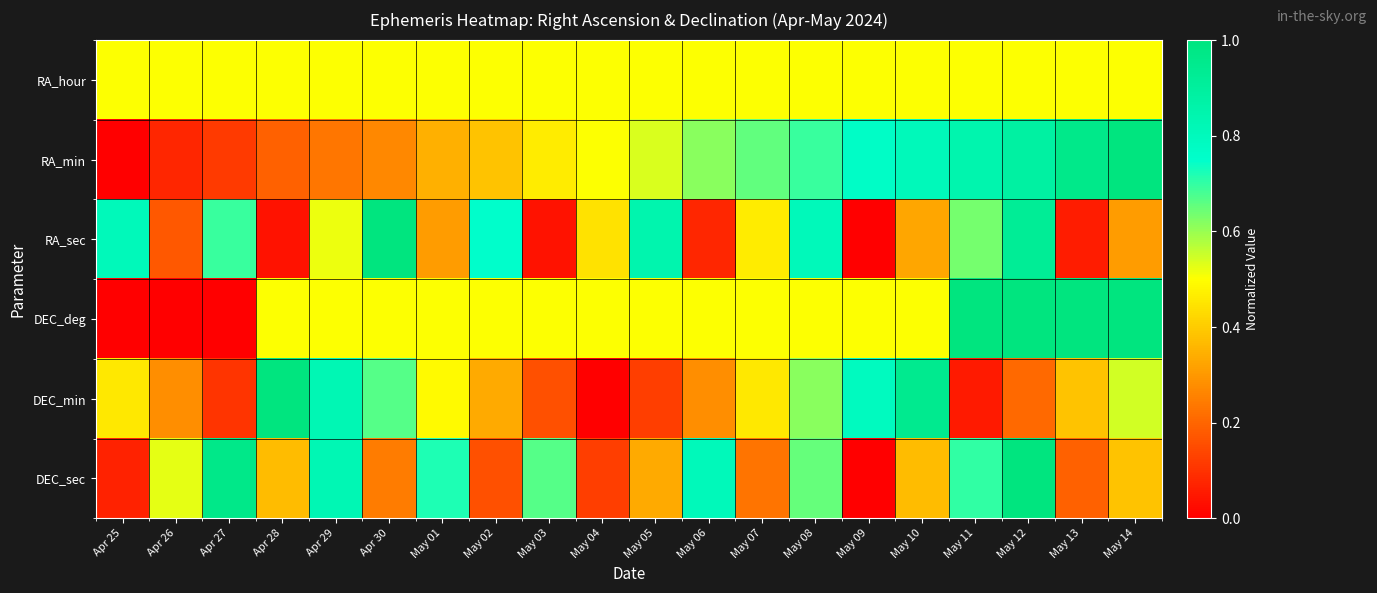

Reading left to right, what are all the values shown in this chart?

RA_hour: Apr 25=0.5	Apr 26=0.5	Apr 27=0.5	Apr 28=0.5	Apr 29=0.5	Apr 30=0.5	May 01=0.5	May 02=0.5	May 03=0.5	May 04=0.5	May 05=0.5	May 06=0.5	May 07=0.5	May 08=0.5	May 09=0.5	May 10=0.5	May 11=0.5	May 12=0.5	May 13=0.5	May 14=0.5
RA_min: Apr 25=0.0	Apr 26=0.1	Apr 27=0.1	Apr 28=0.2	Apr 29=0.2	Apr 30=0.3	May 01=0.3	May 02=0.4	May 03=0.5	May 04=0.5	May 05=0.5	May 06=0.6	May 07=0.7	May 08=0.7	May 09=0.8	May 10=0.8	May 11=0.8	May 12=0.9	May 13=1.0	May 14=1.0
RA_sec: Apr 25=0.8	Apr 26=0.2	Apr 27=0.7	Apr 28=0.0	Apr 29=0.5	Apr 30=1.0	May 01=0.3	May 02=0.8	May 03=0.0	May 04=0.4	May 05=0.8	May 06=0.1	May 07=0.5	May 08=0.8	May 09=0.0	May 10=0.3	May 11=0.6	May 12=0.9	May 13=0.1	May 14=0.3
DEC_deg: Apr 25=0.0	Apr 26=0.0	Apr 27=0.0	Apr 28=0.5	Apr 29=0.5	Apr 30=0.5	May 01=0.5	May 02=0.5	May 03=0.5	May 04=0.5	May 05=0.5	May 06=0.5	May 07=0.5	May 08=0.5	May 09=0.5	May 10=0.5	May 11=1.0	May 12=1.0	May 13=1.0	May 14=1.0
DEC_min: Apr 25=0.5	Apr 26=0.3	Apr 27=0.1	Apr 28=1.0	Apr 29=0.8	Apr 30=0.7	May 01=0.5	May 02=0.3	May 03=0.2	May 04=0.0	May 05=0.1	May 06=0.3	May 07=0.5	May 08=0.6	May 09=0.8	May 10=0.9	May 11=0.1	May 12=0.2	May 13=0.4	May 14=0.5
DEC_sec: Apr 25=0.1	Apr 26=0.5	Apr 27=1.0	Apr 28=0.4	Apr 29=0.8	Apr 30=0.2	May 01=0.7	May 02=0.2	May 03=0.7	May 04=0.1	May 05=0.3	May 06=0.8	May 07=0.2	May 08=0.6	May 09=0.0	May 10=0.4	May 11=0.7	May 12=1.0	May 13=0.2	May 14=0.4